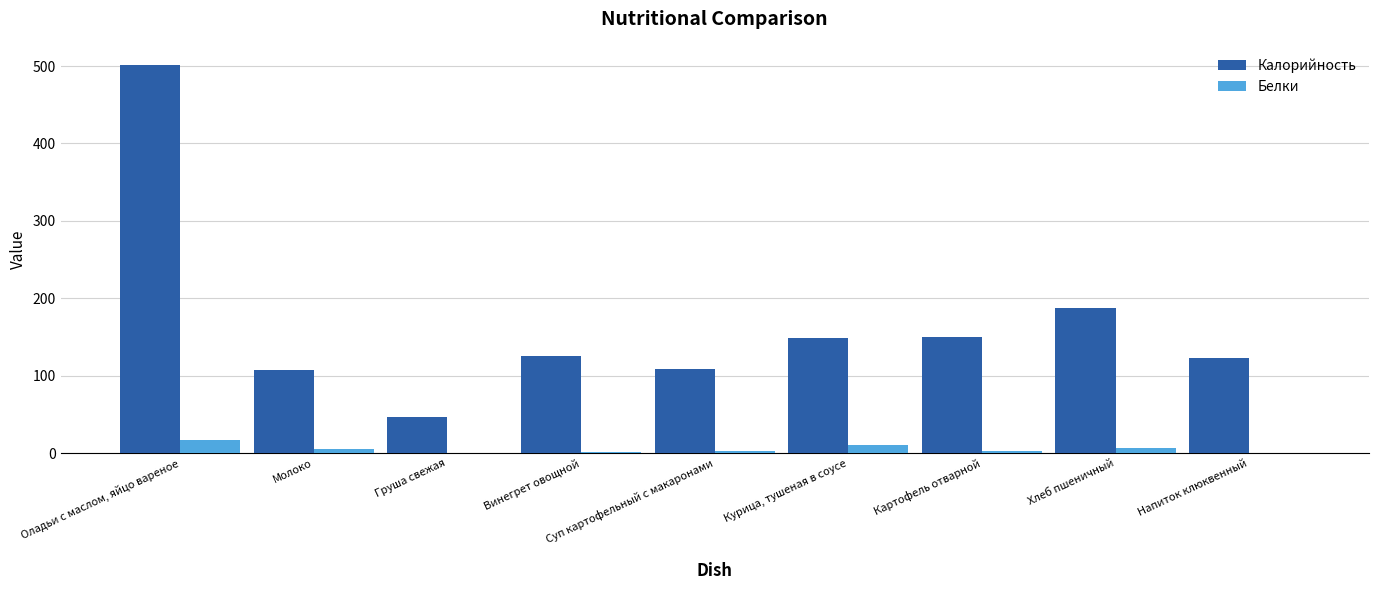

True or false: Калорийность has a value of 188.0 at Хлеб пшеничный.

True